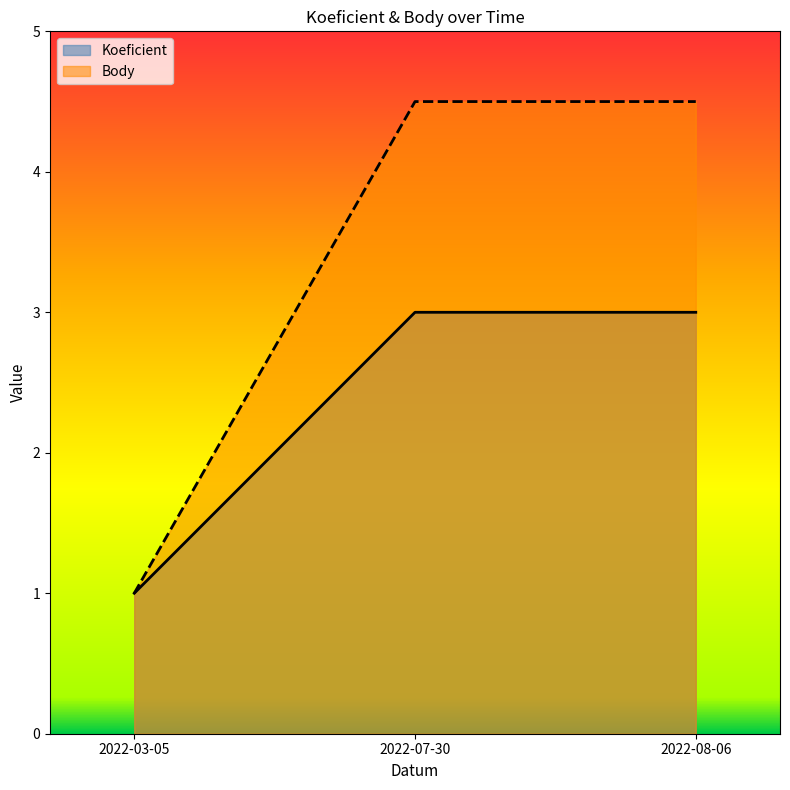

What is the label of the 2nd point from the right?

2022-07-30